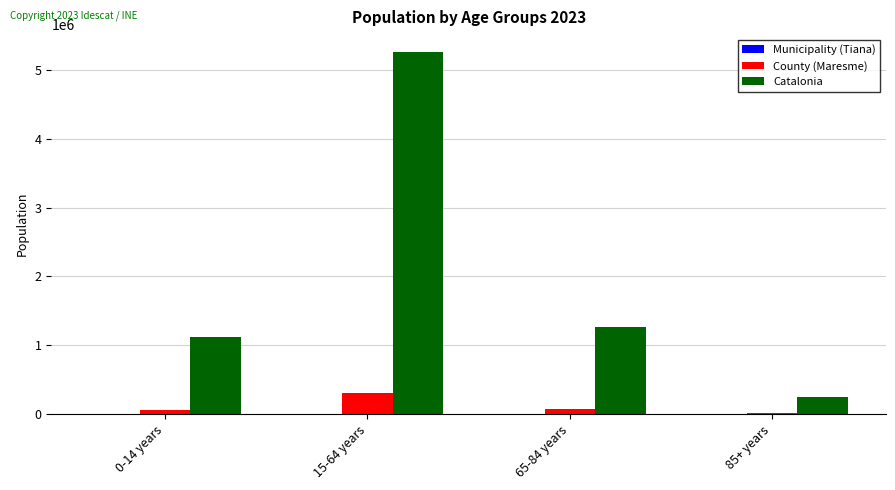

Which series has the largest total across all categories?

Catalonia